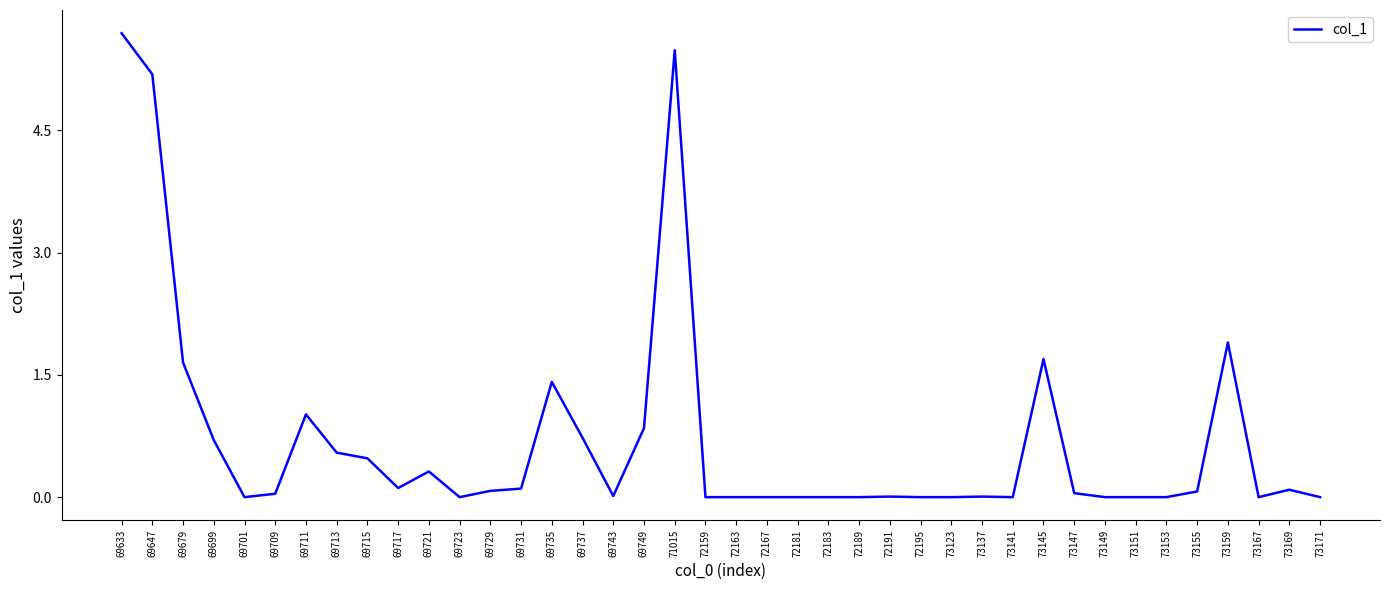

True or false: the data shows 5.5 at 71015.

True